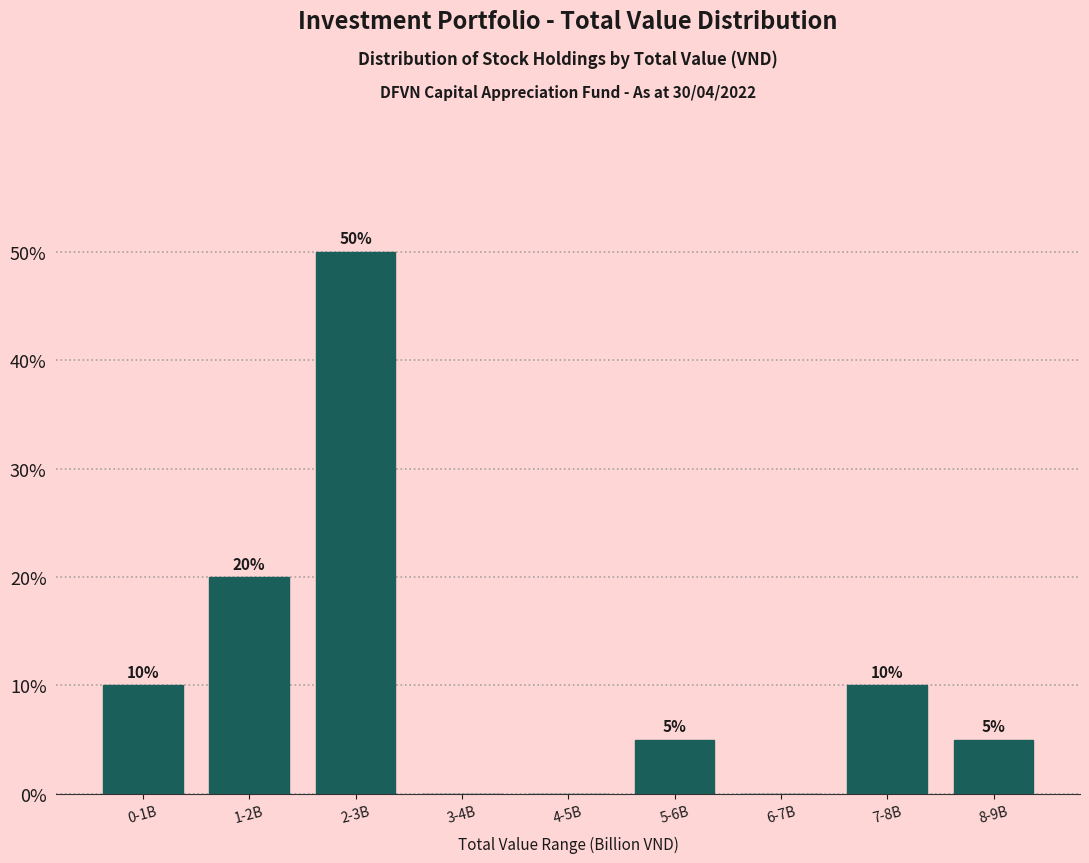

Reading left to right, list all the values displayed in this chart.

0-1B=10	1-2B=20	2-3B=50	3-4B=0	4-5B=0	5-6B=5	6-7B=0	7-8B=10	8-9B=5